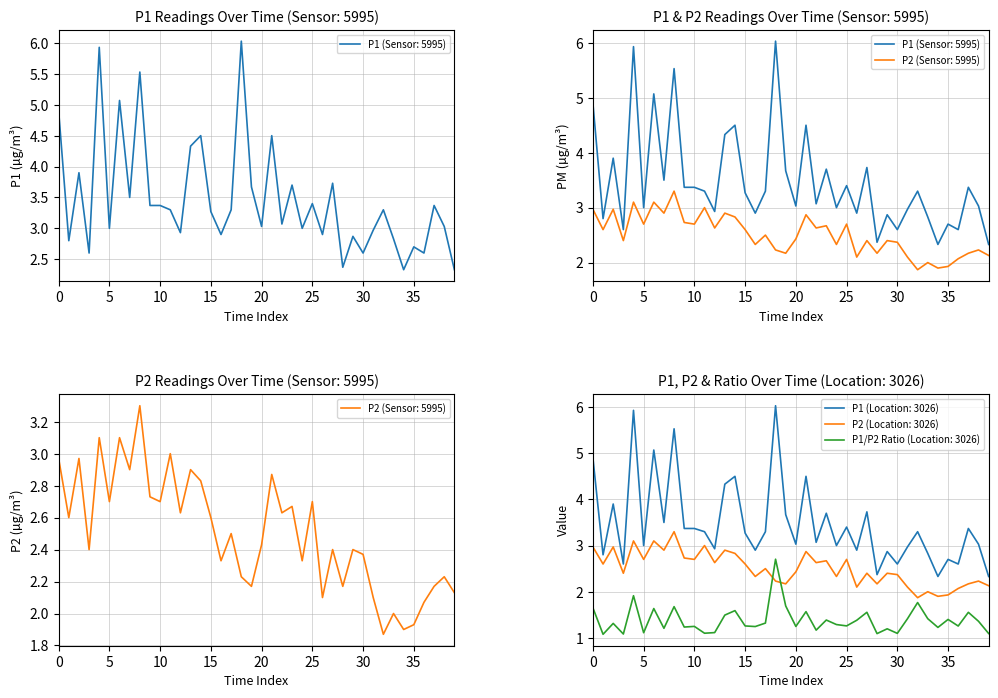

True or false: P1/P2 Ratio (Location: 3026) and P1 (Location: 3026) intersect in this chart.

False